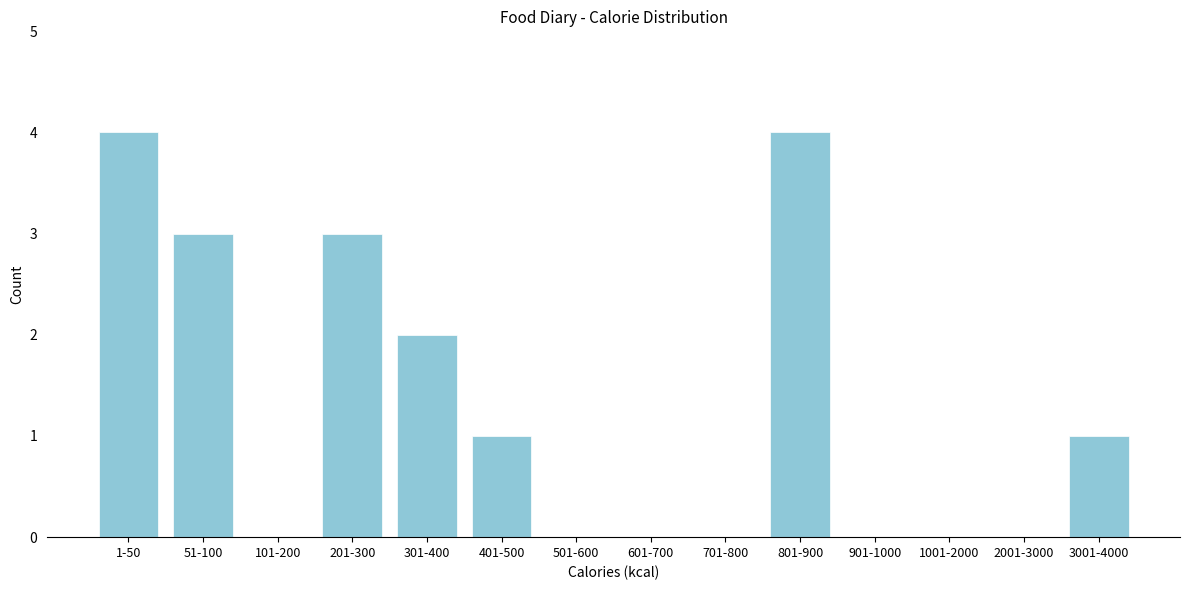

Reading right to left, list all the values displayed in this chart.

3001-4000=1	2001-3000=0	1001-2000=0	901-1000=0	801-900=4	701-800=0	601-700=0	501-600=0	401-500=1	301-400=2	201-300=3	101-200=0	51-100=3	1-50=4